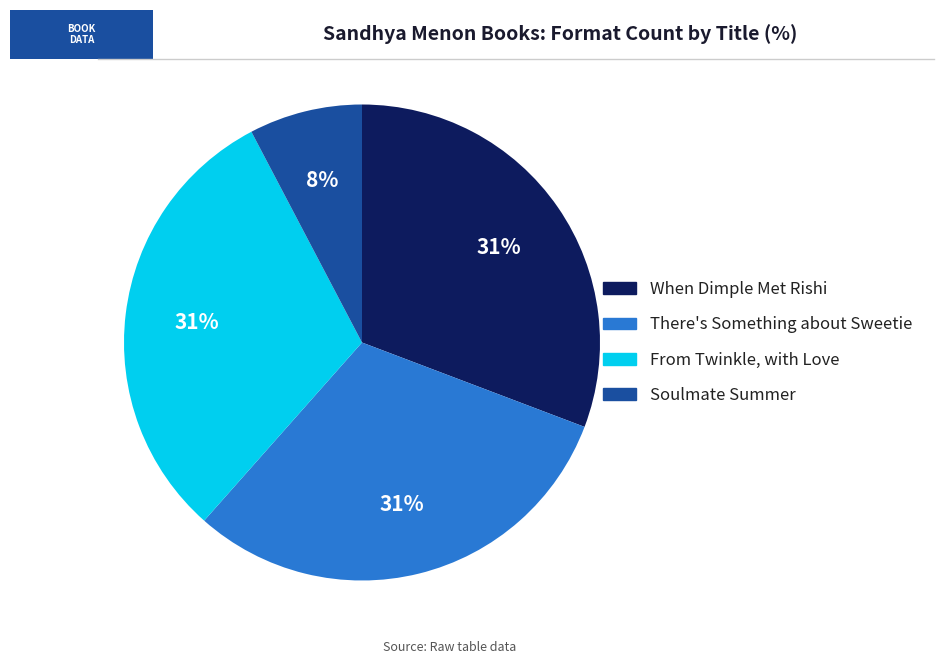

True or false: When Dimple Met Rishi accounts for 37% of the total.

False